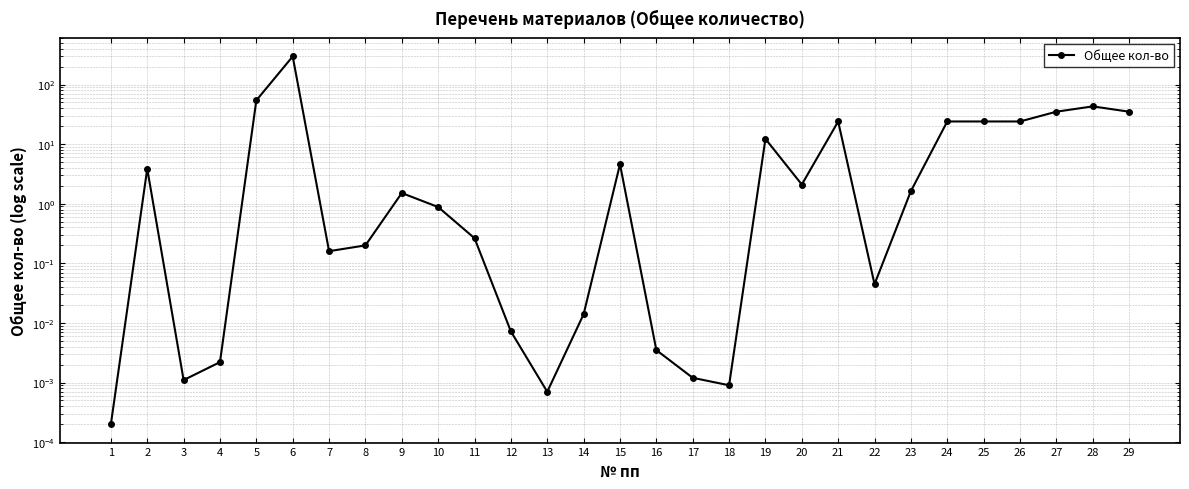

What is the approximate value at 27?

35.0